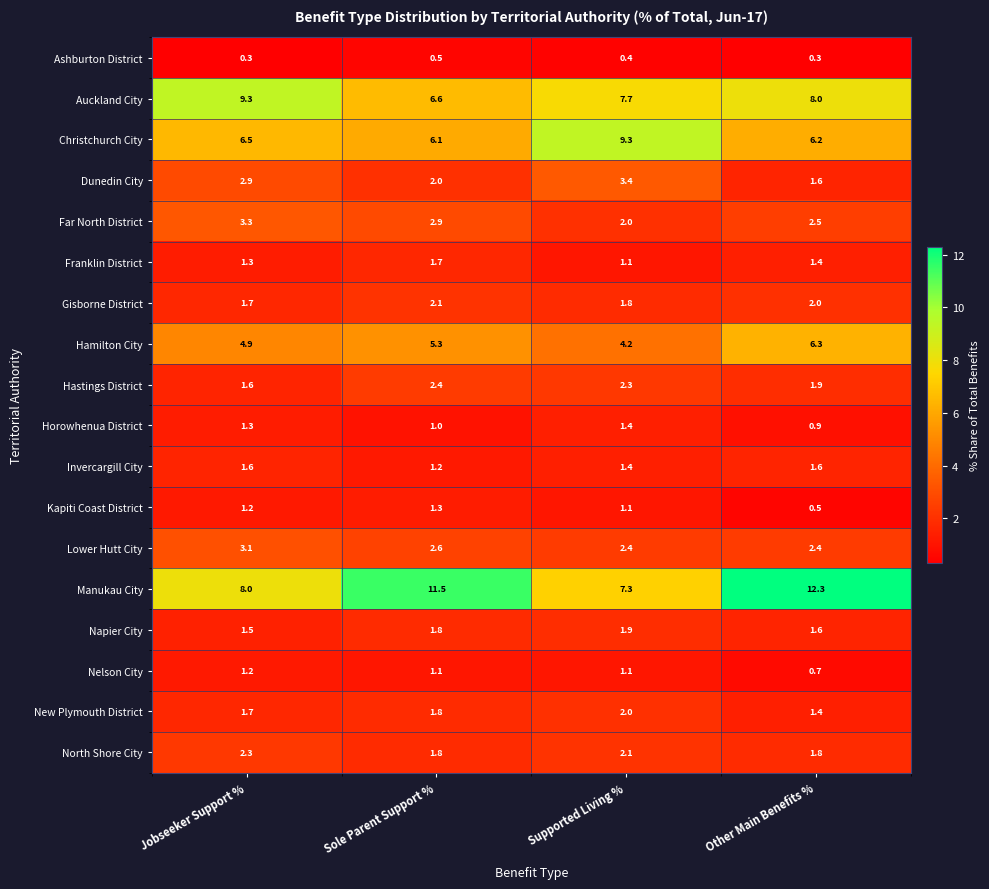

Is it true that North Shore City equals 0.7 at Other Main Benefits %?

False